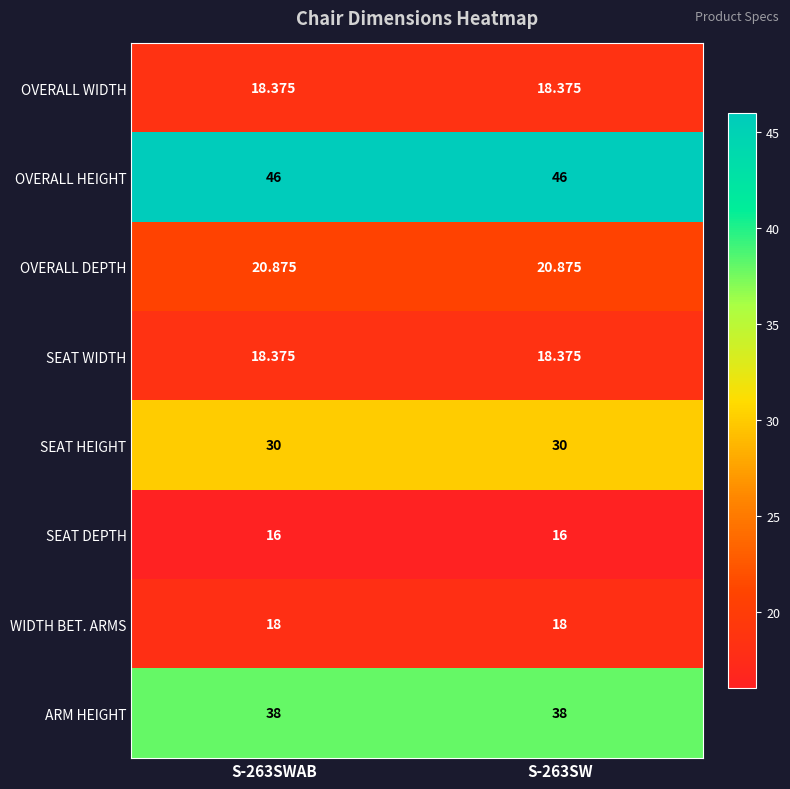

Which series has the largest total across all categories?

OVERALL HEIGHT